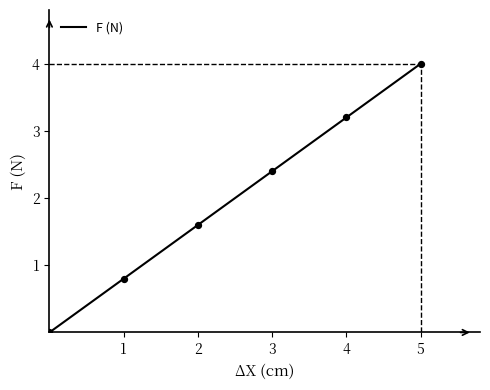

True or false: the data has more than 0 interior local peaks.

False